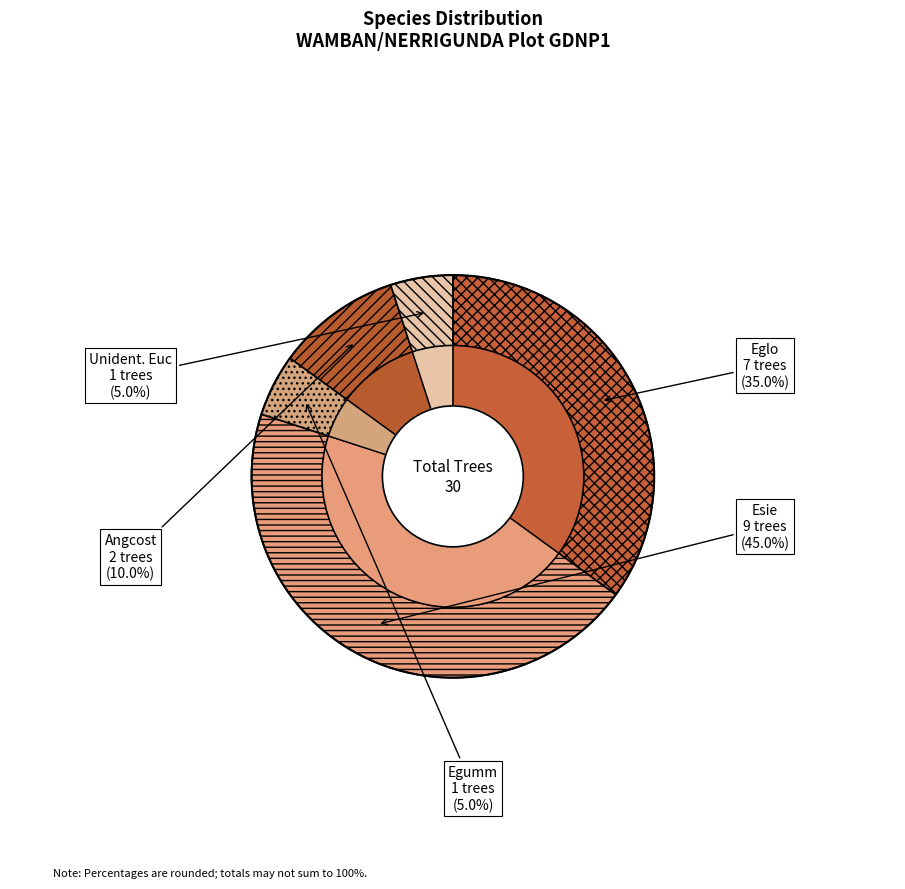

What percentage is the Angcost slice, to the nearest percent?

10%